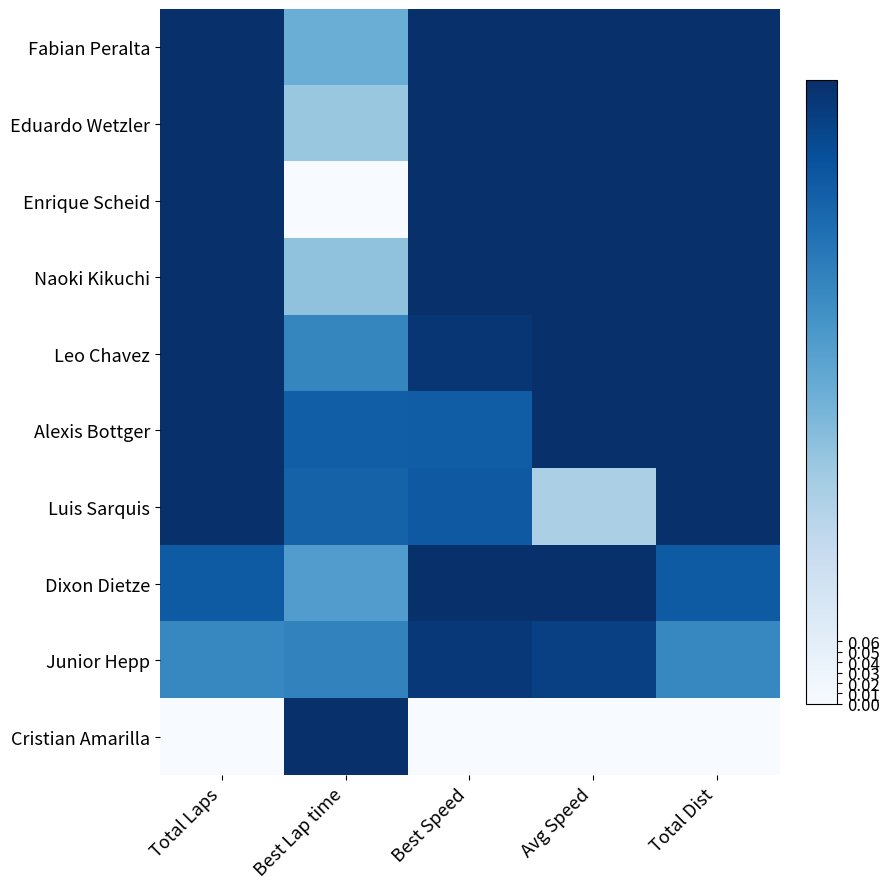

Reading left to right, transcribe all the data shown in this chart.

Fabian Peralta: Total Laps=1.0	Best Lap time=0.3	Best Speed=0.7	Avg Speed=1.0	Total Dist=1.0
Eduardo Wetzler: Total Laps=1.0	Best Lap time=0.2	Best Speed=0.8	Avg Speed=1.0	Total Dist=1.0
Enrique Scheid: Total Laps=1.0	Best Lap time=0.0	Best Speed=1.0	Avg Speed=0.9	Total Dist=1.0
Naoki Kikuchi: Total Laps=1.0	Best Lap time=0.2	Best Speed=0.7	Avg Speed=0.9	Total Dist=1.0
Leo Chavez: Total Laps=1.0	Best Lap time=0.4	Best Speed=0.6	Avg Speed=0.8	Total Dist=1.0
Alexis Bottger: Total Laps=1.0	Best Lap time=0.5	Best Speed=0.5	Avg Speed=0.8	Total Dist=1.0
Luis Sarquis: Total Laps=1.0	Best Lap time=0.5	Best Speed=0.5	Avg Speed=0.2	Total Dist=1.0
Dixon Dietze: Total Laps=0.5	Best Lap time=0.3	Best Speed=0.6	Avg Speed=0.9	Total Dist=0.5
Junior Hepp: Total Laps=0.4	Best Lap time=0.4	Best Speed=0.6	Avg Speed=0.6	Total Dist=0.4
Cristian Amarilla: Total Laps=0.0	Best Lap time=1.0	Best Speed=0.0	Avg Speed=0.0	Total Dist=0.0